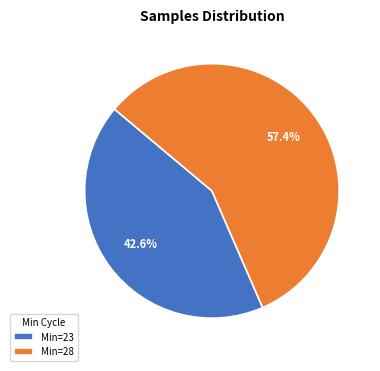

Combined, do Min=23 and Min=28 account for over 50%?

Yes